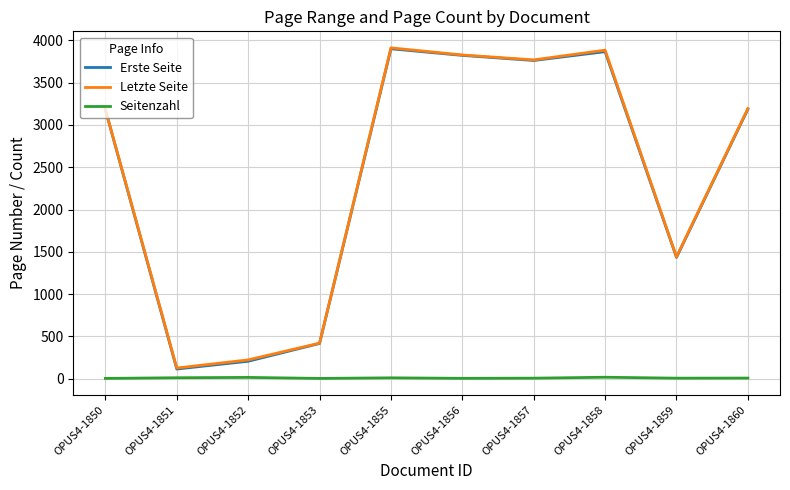

The Seitenzahl series shows 4 at OPUS4-1853. True or false?

True